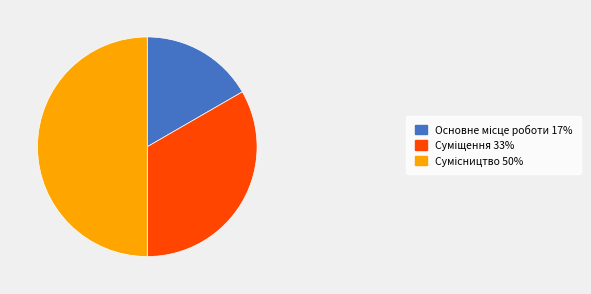

Count the number of slices in the pie.

3